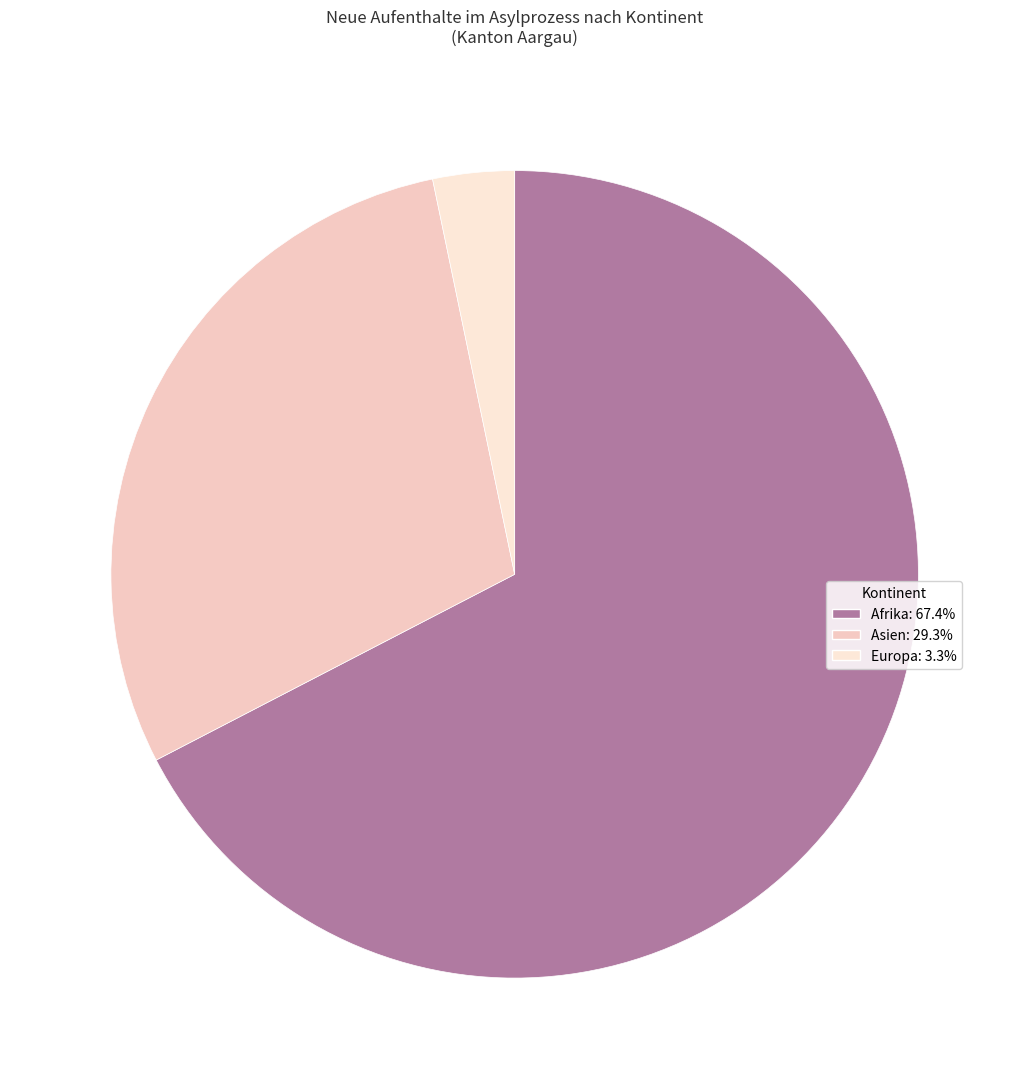

How many segments does this pie chart have?

3